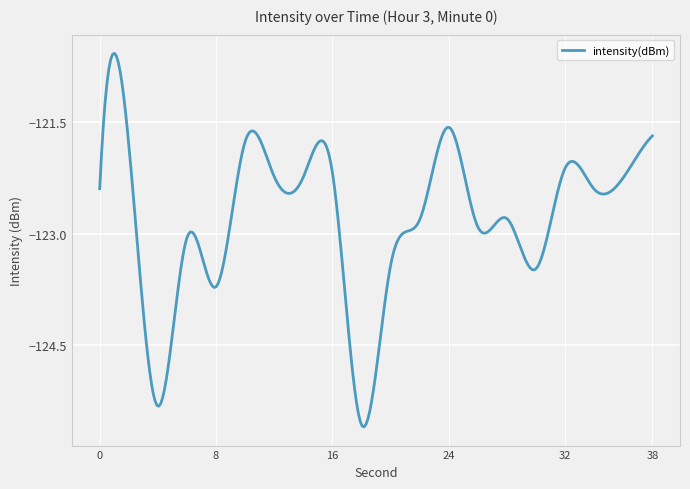

True or false: there are more than 1 points higher than both neighbors.

True